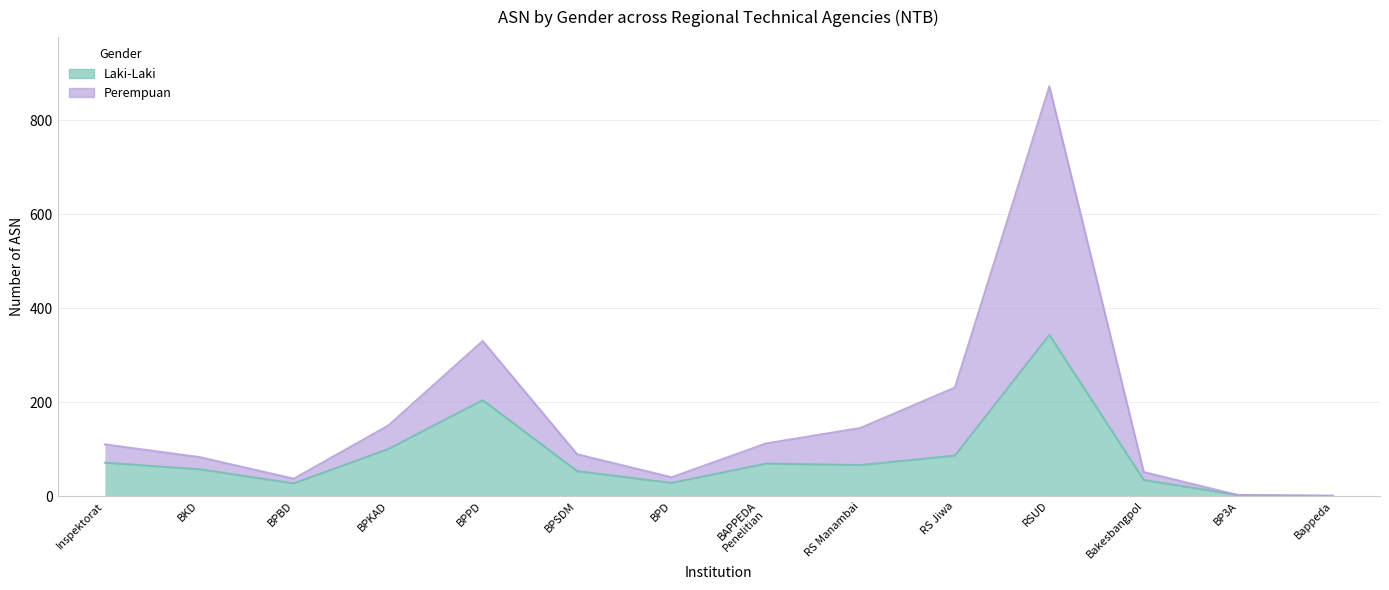

How many data points in Perempuan are above 110?

6